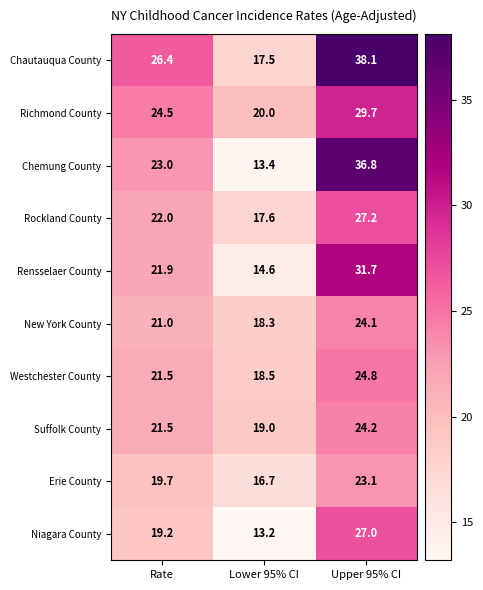

Which series has the largest total across all categories?

Chautauqua County